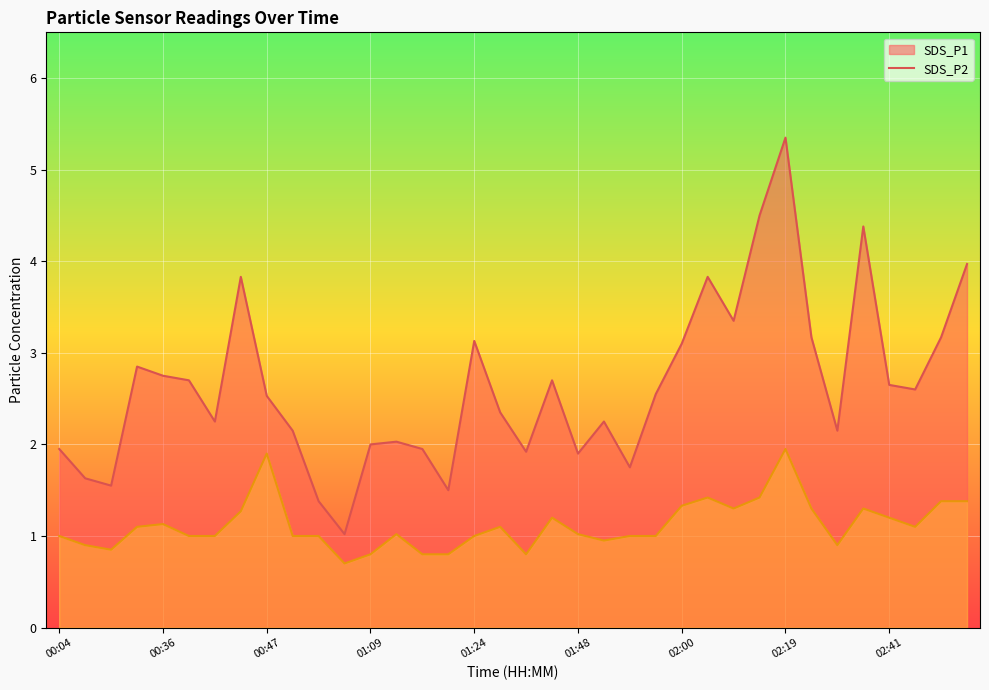

Reading left to right, transcribe all the data shown in this chart.

SDS_P1: 1.9	1.6	1.6	2.9	2.8	2.7	2.2	3.8	2.5	2.1	1.4	1.0	2.0	2.0	1.9	1.5	3.1	2.4	1.9	2.7	1.9	2.2	1.8	2.5	3.1	3.8	3.4	4.5	5.3	3.2	2.1	4.4	2.6	2.6	3.2	4.0
SDS_P2: 1.0	0.9	0.8	1.1	1.1	1.0	1.0	1.3	1.9	1.0	1.0	0.7	0.8	1.0	0.8	0.8	1.0	1.1	0.8	1.2	1.0	0.9	1.0	1.0	1.3	1.4	1.3	1.4	1.9	1.3	0.9	1.3	1.2	1.1	1.4	1.4